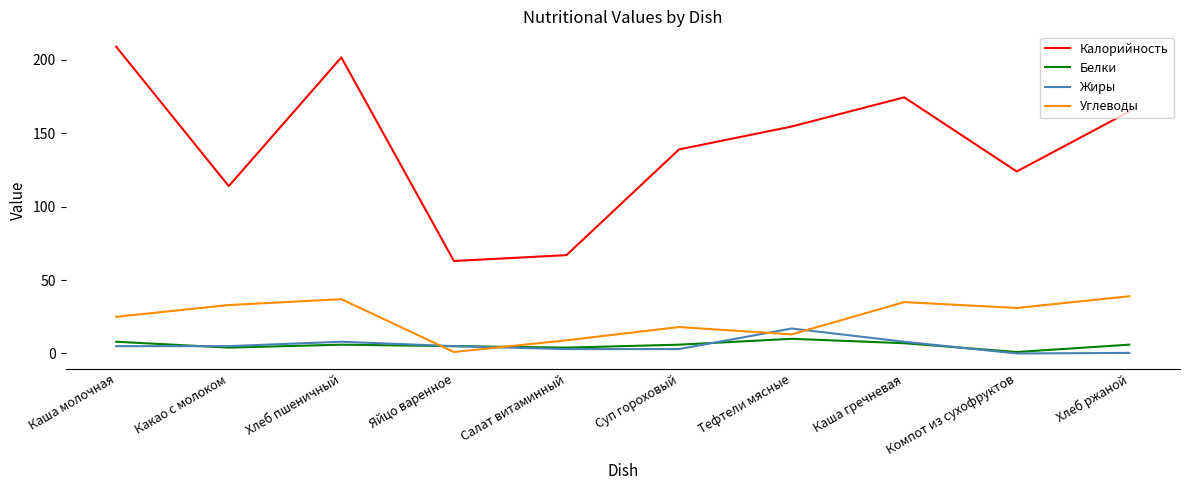

Which series changed the most between Хлеб пшеничный and Салат витаминный?

Калорийность